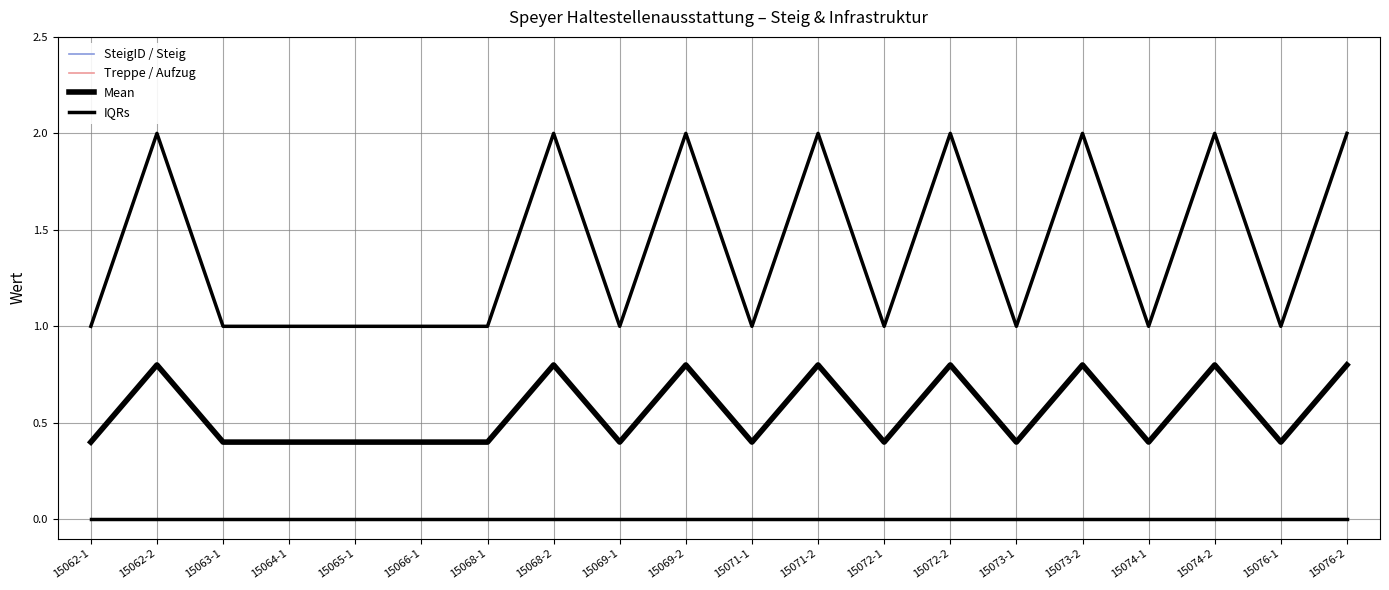

Does the chart have visible grid lines?

Yes